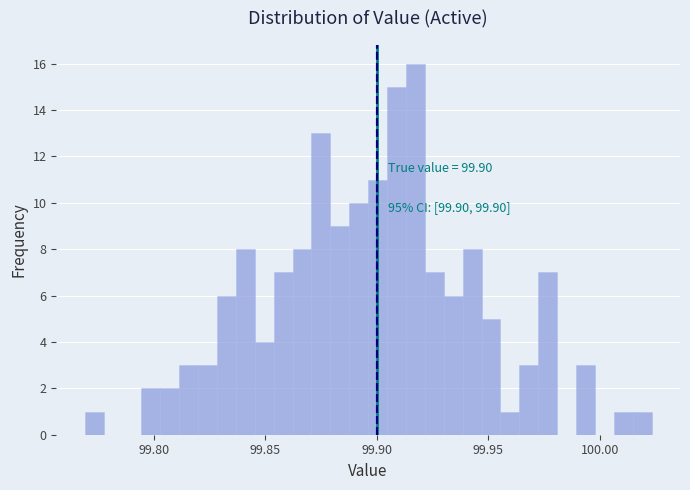

Read against the x-axis, roughly where is the centre of the tallest bar?

99.915